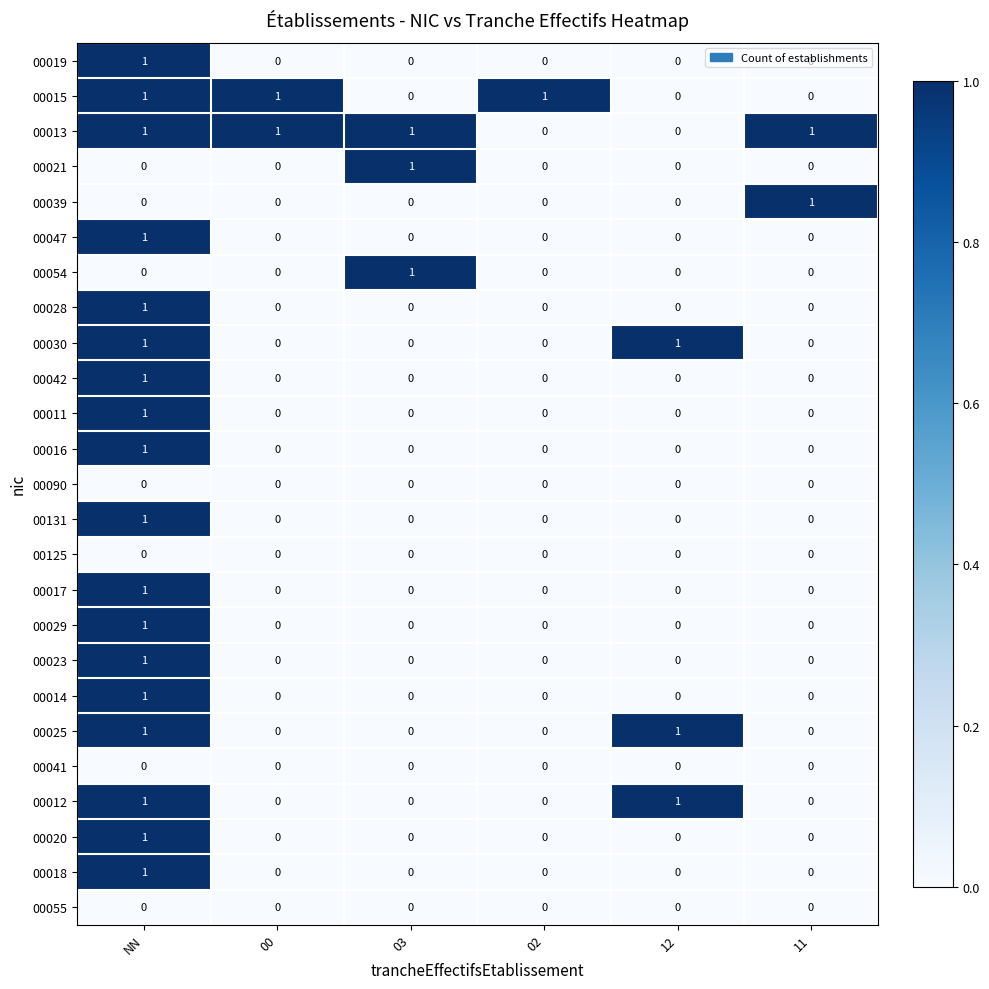

True or false: 00042 has a value of -1 at 02.

False